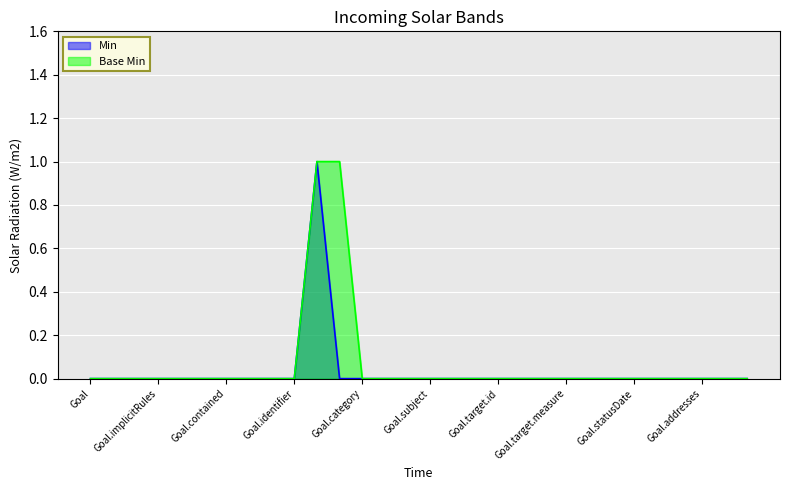

True or false: Min has more than 0 points higher than both neighbors.

True